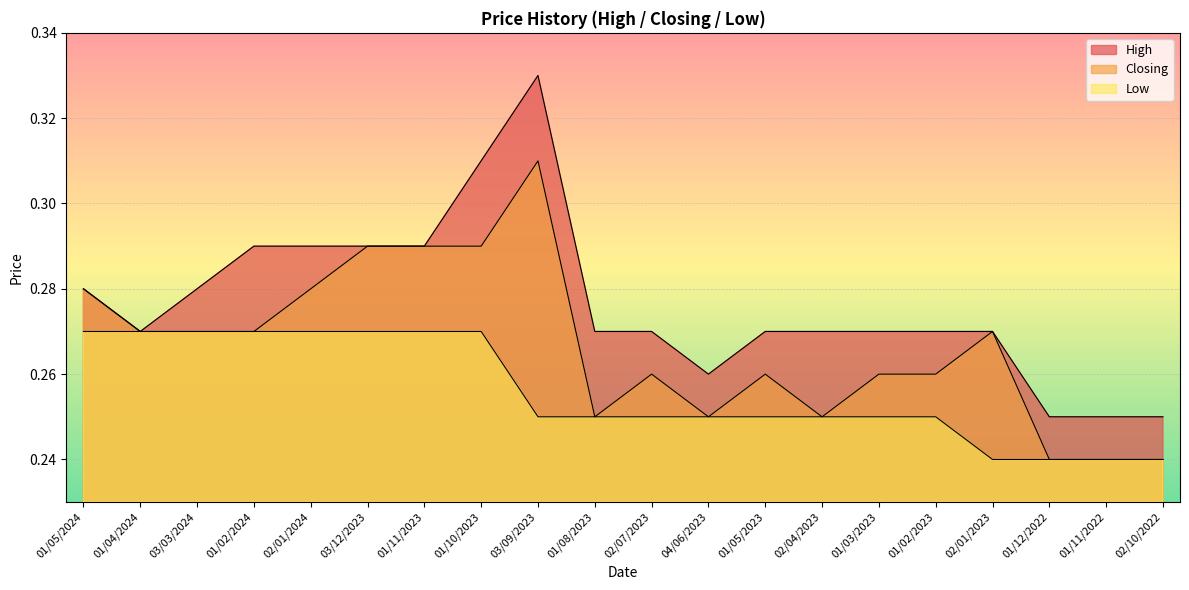

What is the value of the Low point at the 7th from the left?

0.3